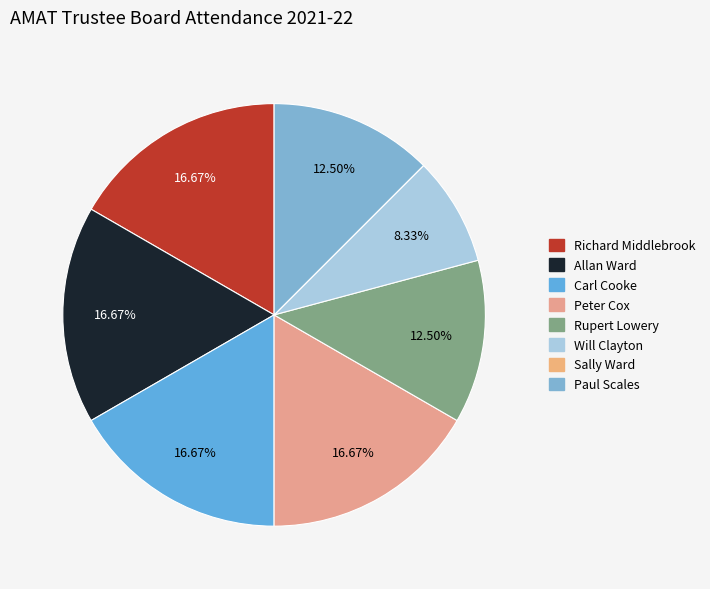

How many segments does this pie chart have?

8